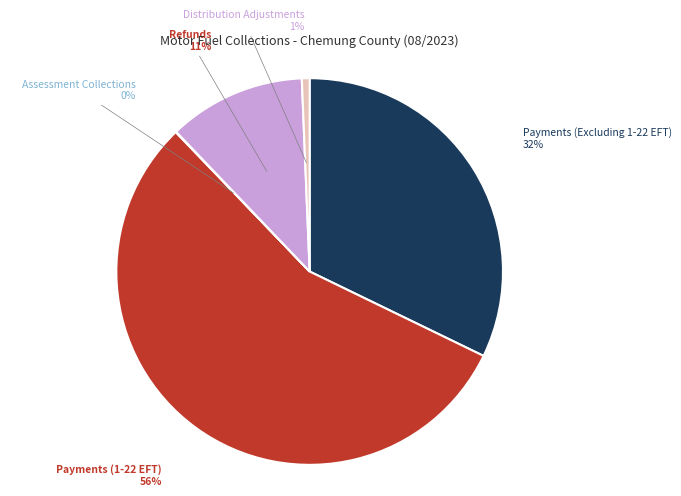

Is there a majority slice in this chart?

Yes